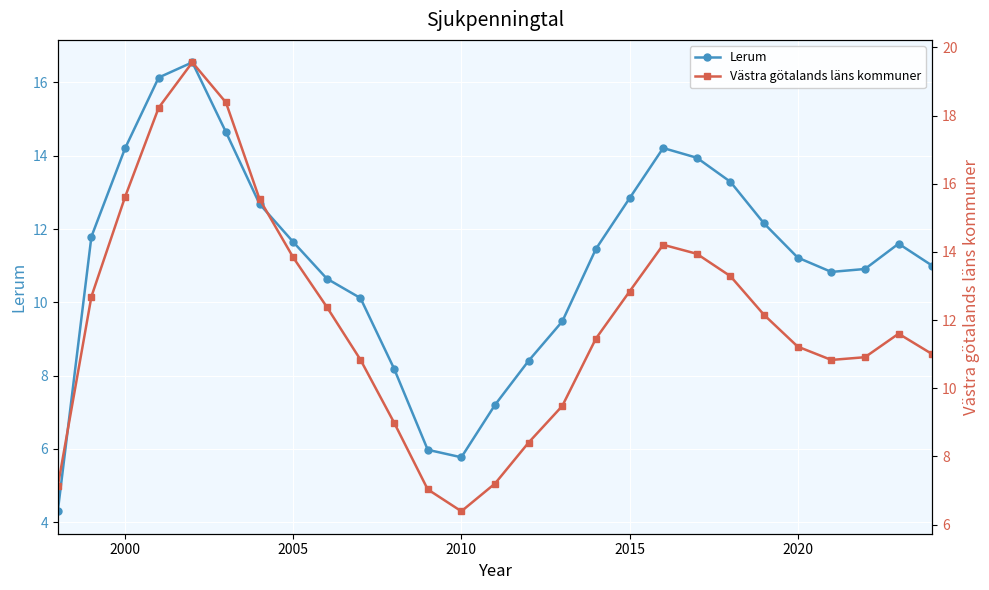

True or false: Lerum has more than 0 points higher than both neighbors.

True